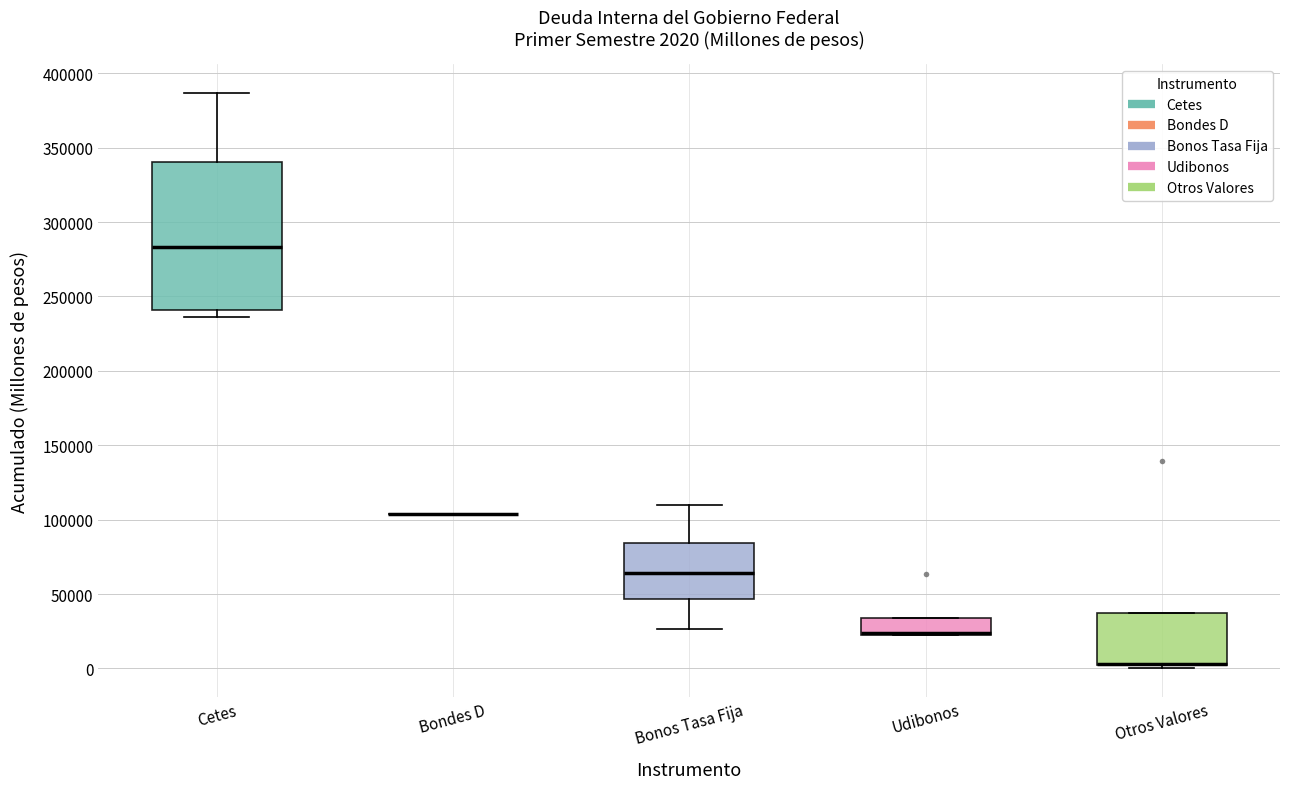

Which box is the tallest, from its lower edge to its upper edge?

Cetes